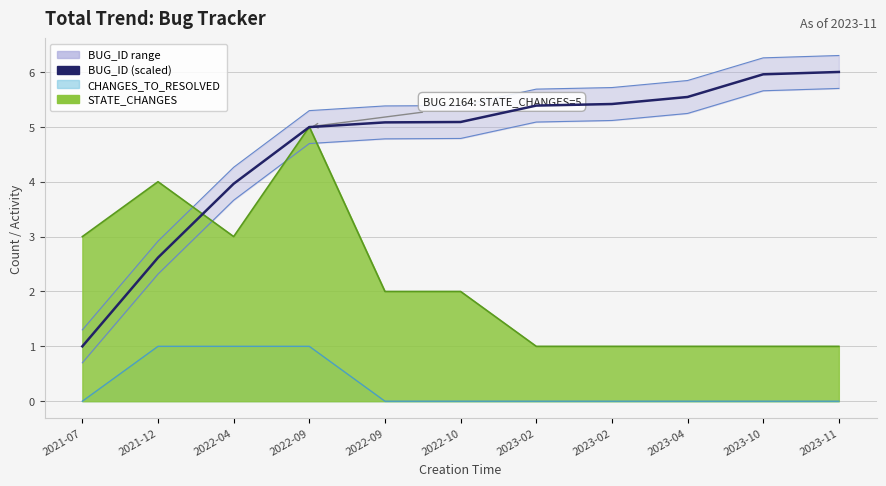

What is the difference between the maximum and minimum values?

5.0